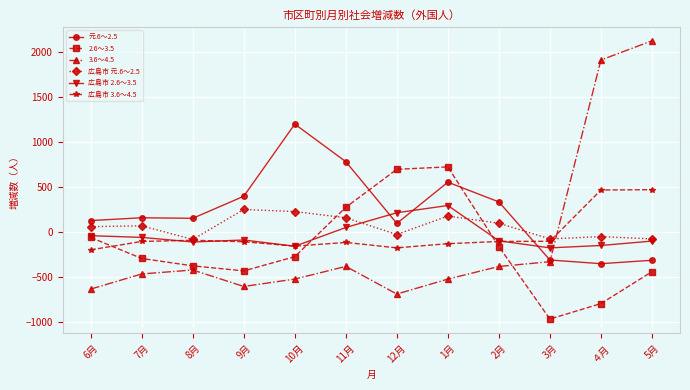

Is this an area chart (filled region under the line)?

No